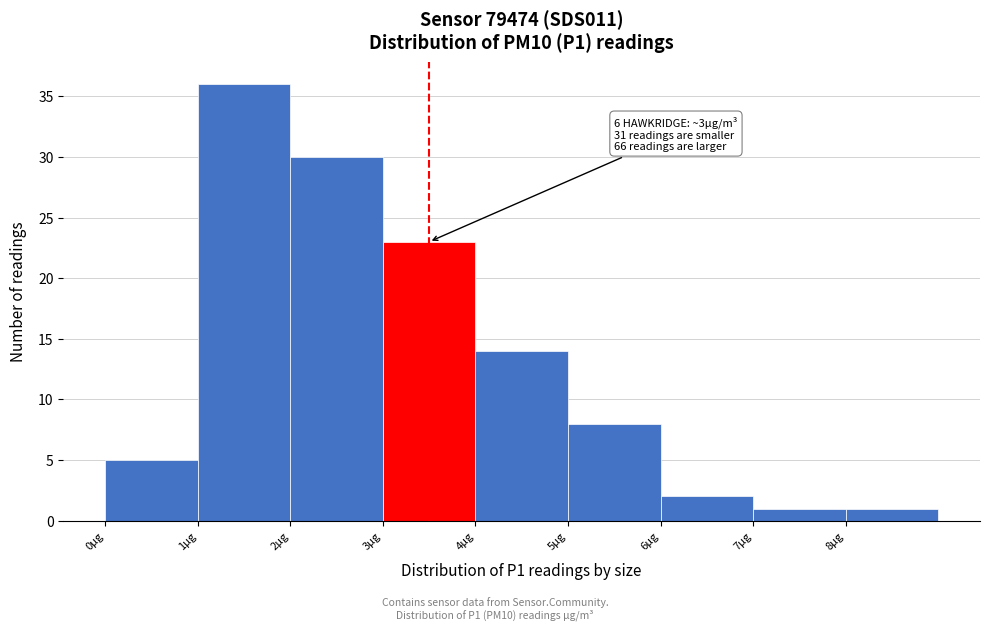

Which range on the x-axis has the tallest bar?

1 to 2